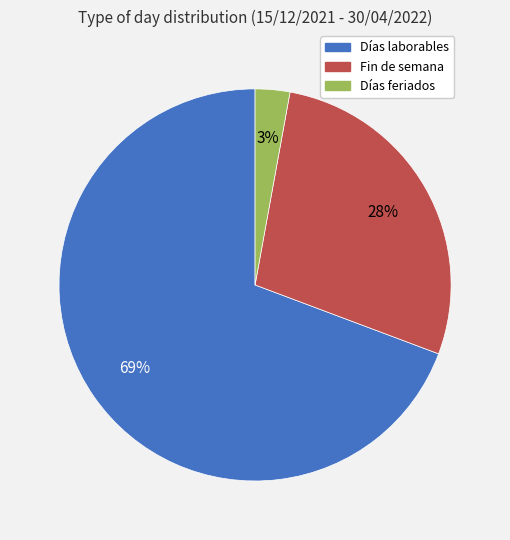

To the nearest percent, what is the average slice percentage?

33%